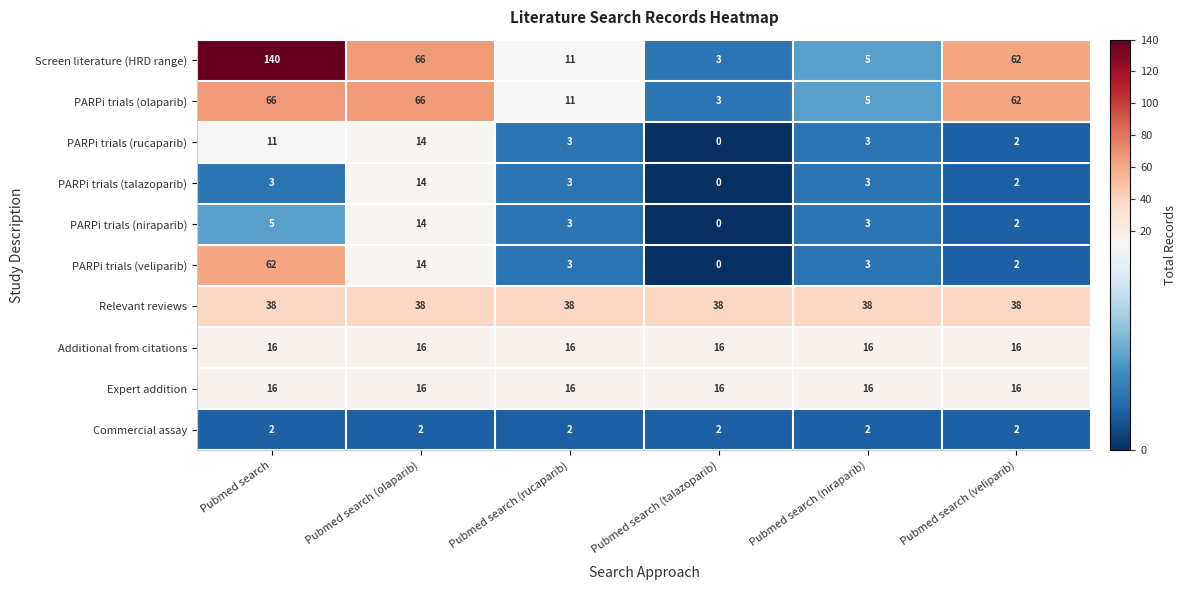

At which category does the chart reach its peak across all series?

Pubmed search